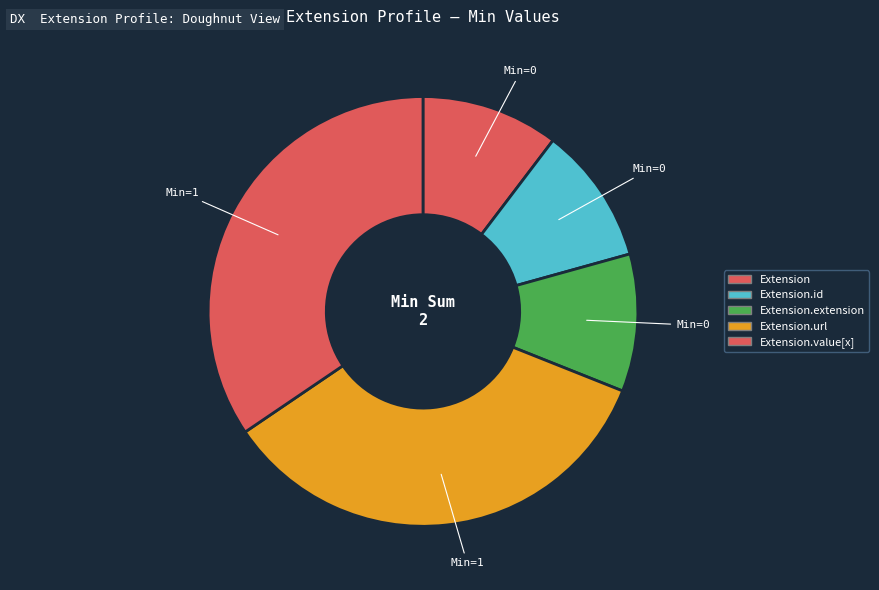

What portion of the pie excludes Extension?

100.0%